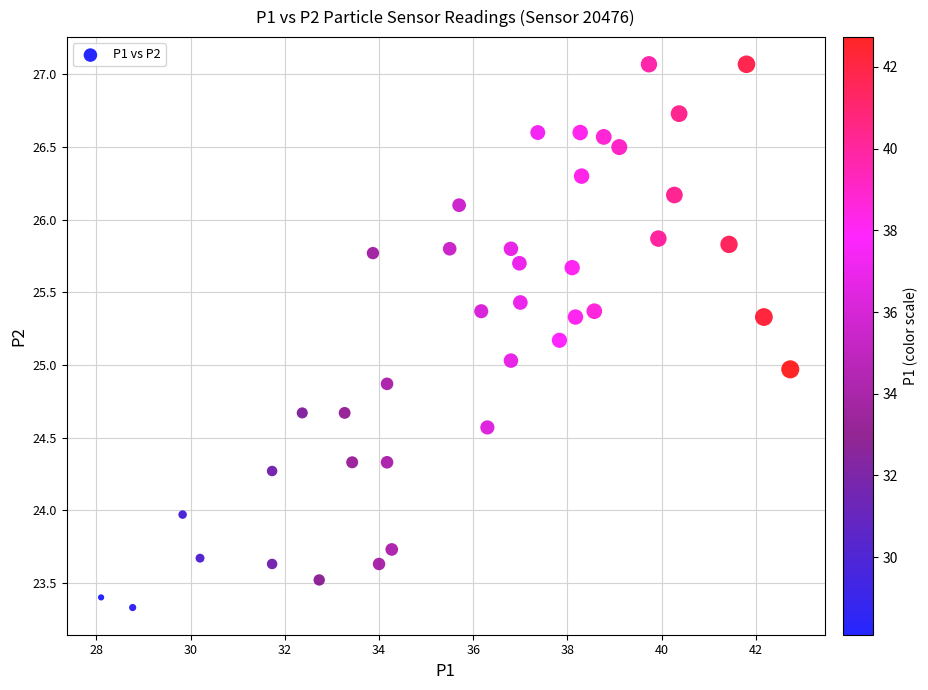

What is the range of X values (max minus min)?

14.6